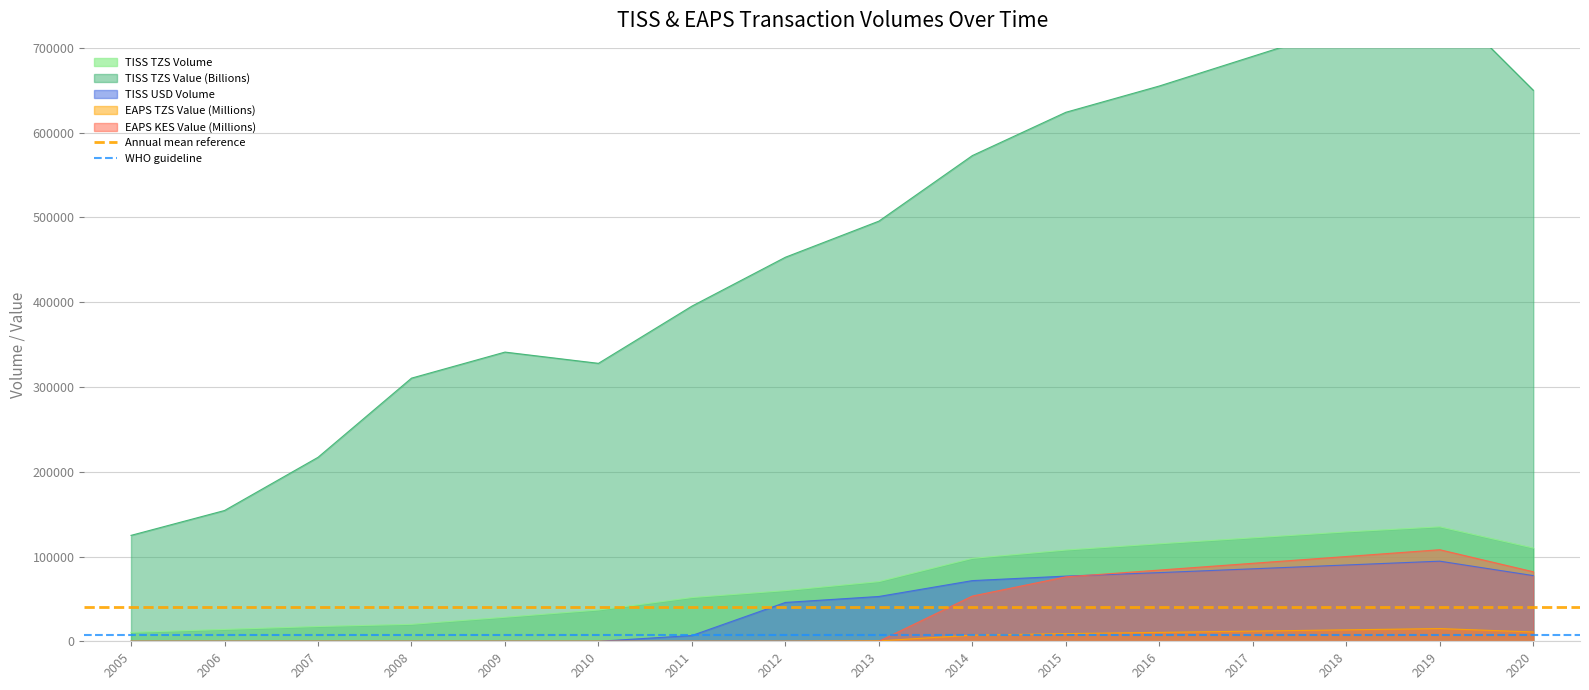

What is the highest value of the EAPS KES Value (Millions) series?

108000.0